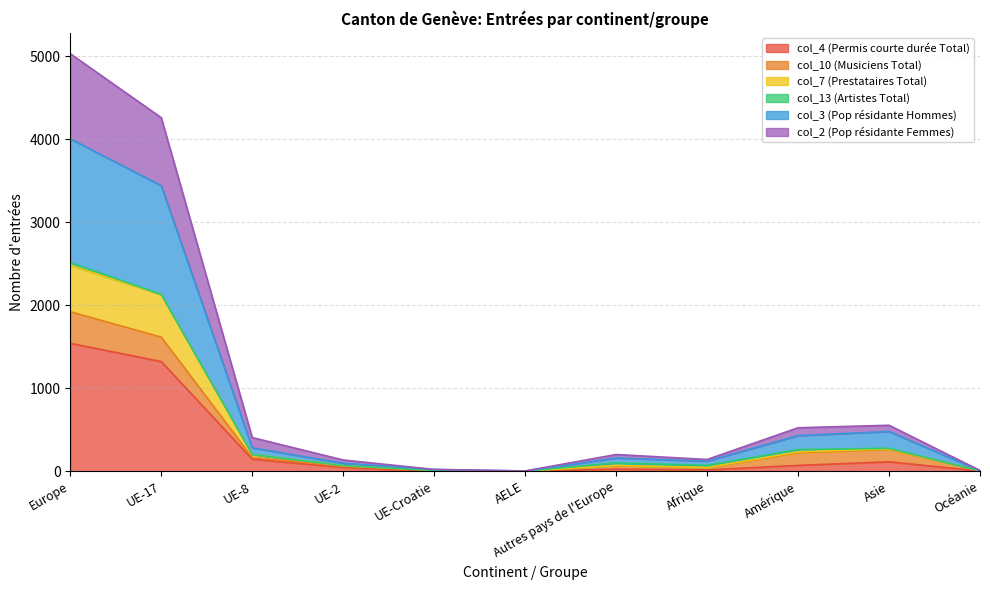

What is the total value across all series at UE-8?

406